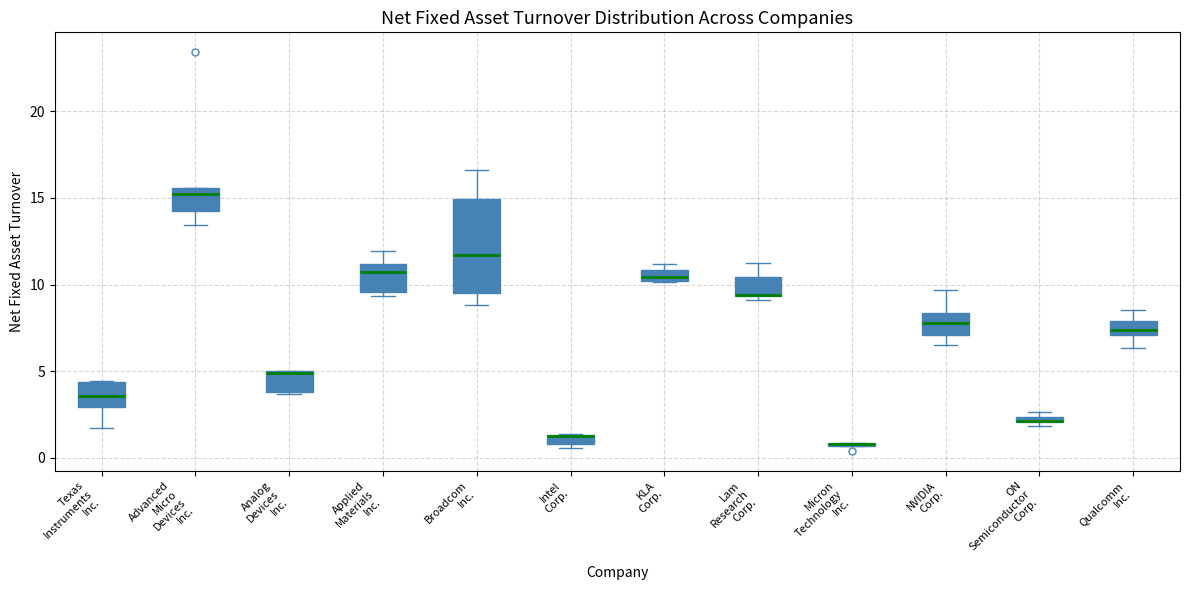

Which box is the tallest, from its lower edge to its upper edge?

Broadcom Inc.